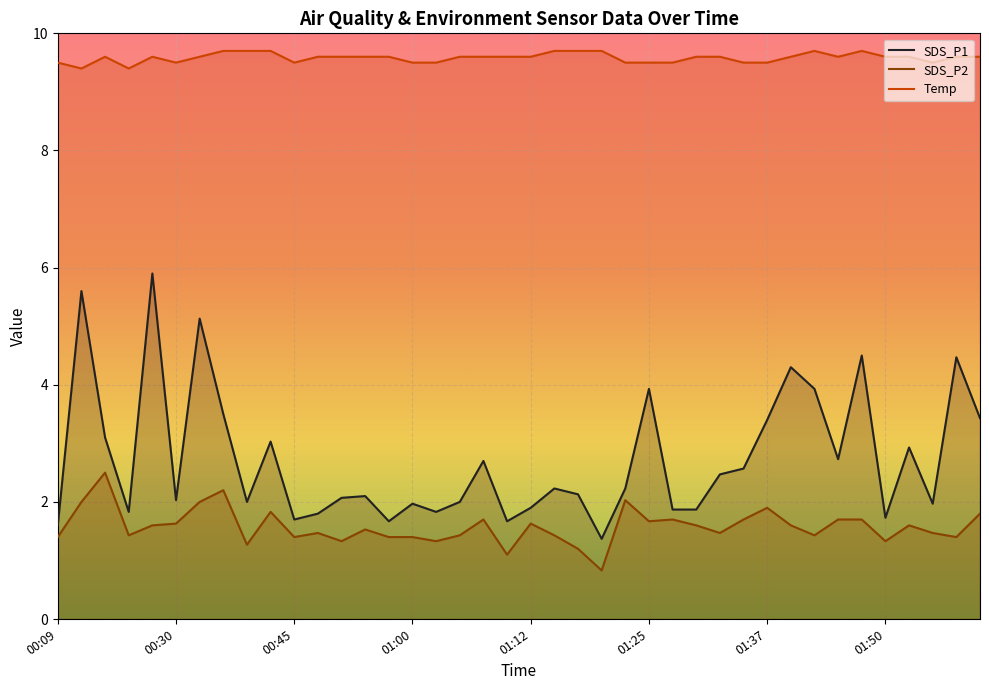

What is the sum of all SDS_P2 values?

63.1